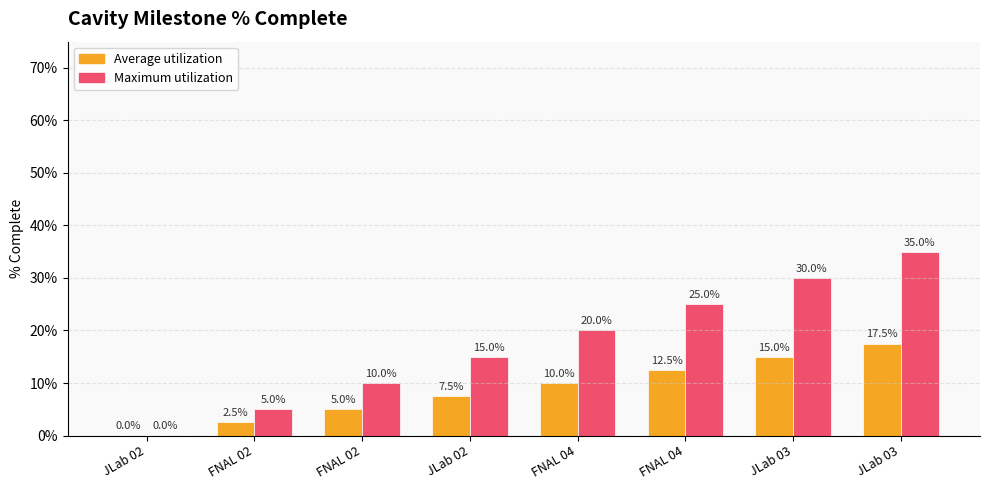

What are all the series names shown in the legend?

Average utilization, Maximum utilization